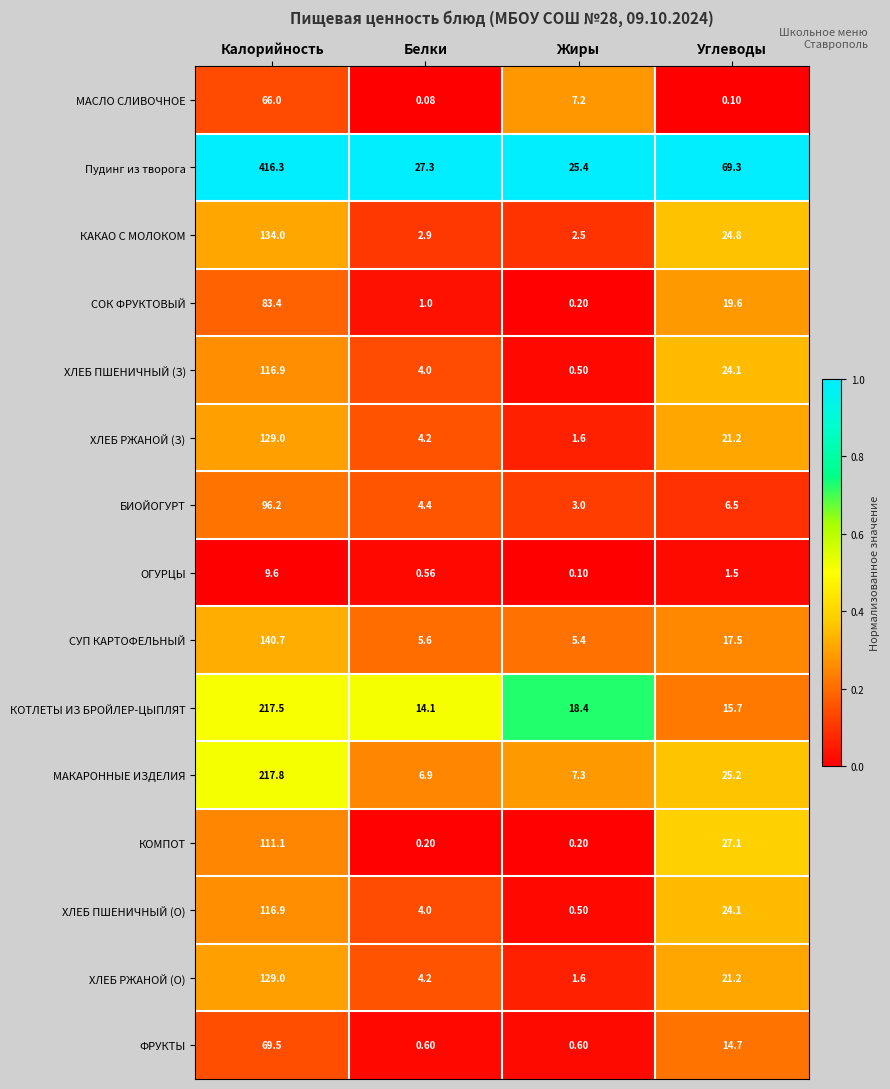

Which category has the highest value across all series?

Калорийность